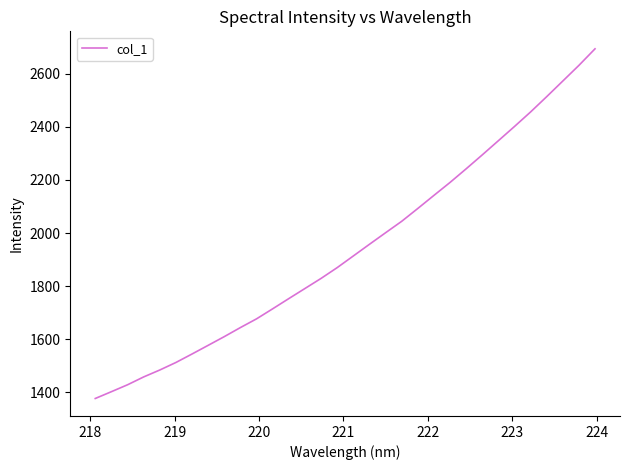

What is the smallest value displayed?

1376.7